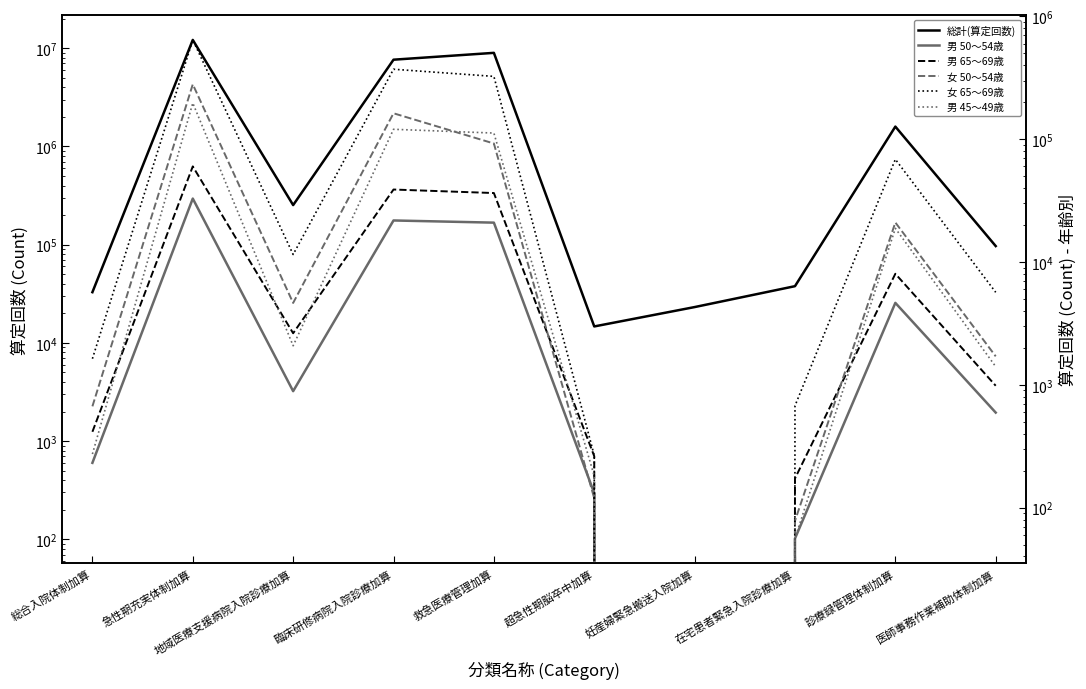

What is the approximate value of 男 65～69歳 at 診療録管理体制加算, to the nearest 50?

50550